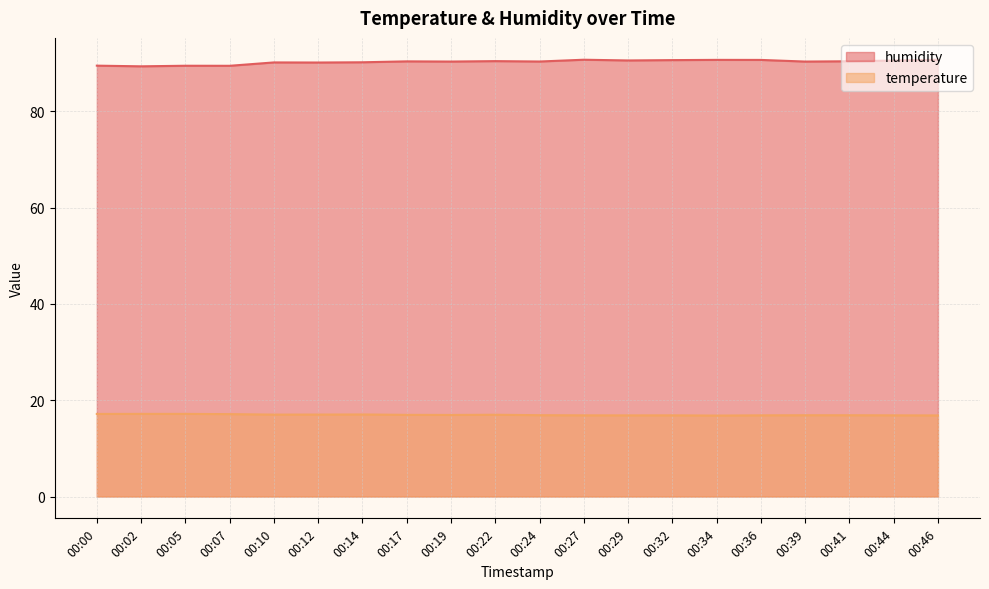

How many interior local peaks does the temperature series have?

3